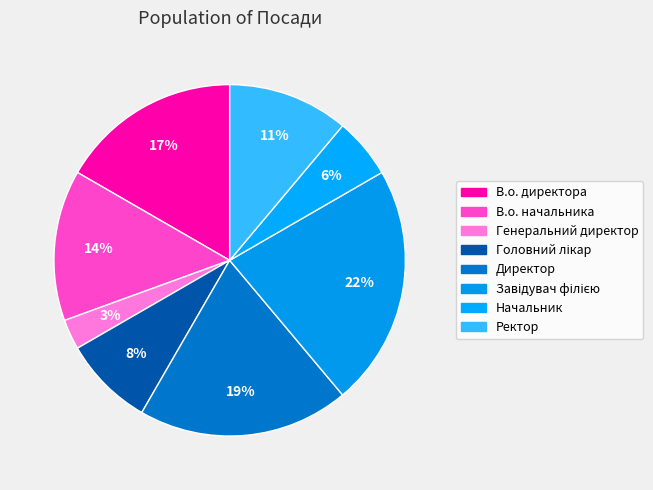

Count the number of slices in the pie.

8